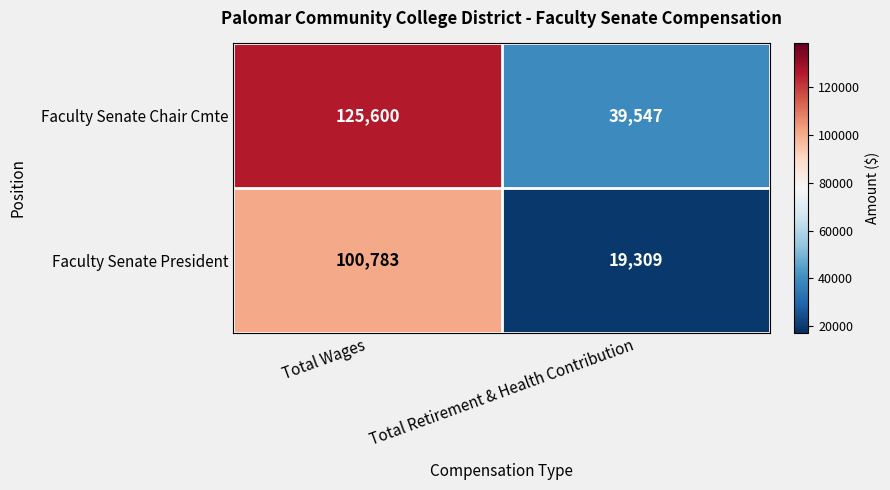

Reading left to right, what are all the values shown in this chart?

Faculty Senate Chair Cmte: 125600	39547
Faculty Senate President: 100783	19309